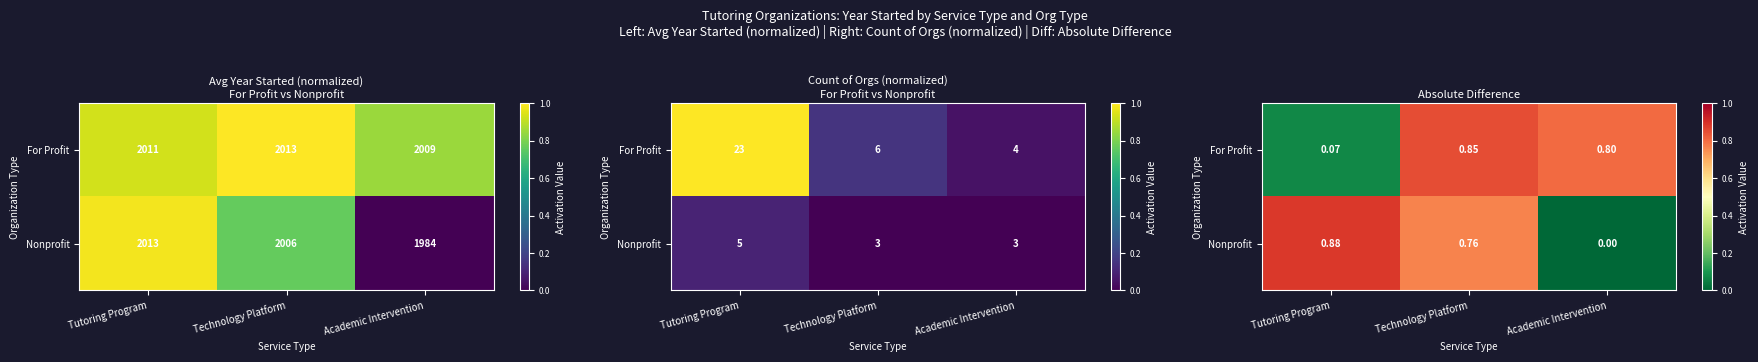

The Nonprofit series shows 0.6 at Tutoring Program. True or false?

False